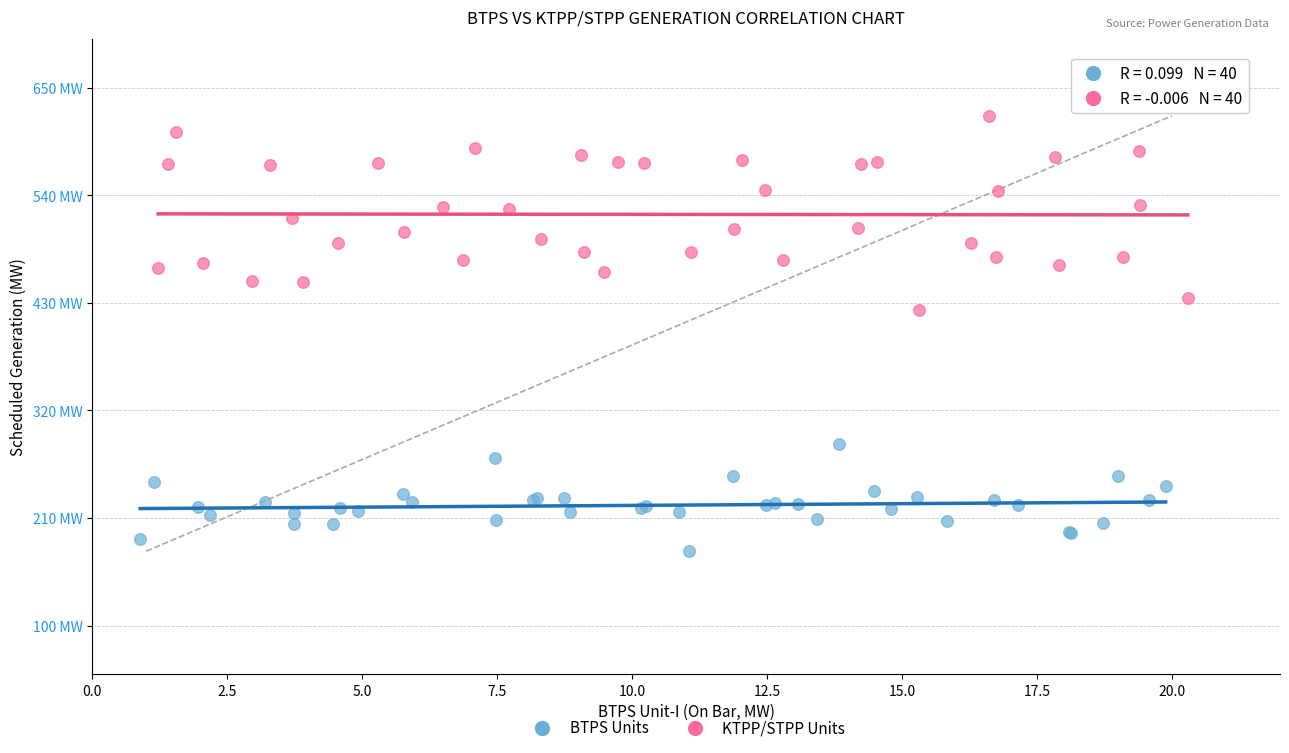

Which series reaches the minimum Y coordinate?

BTPS Units